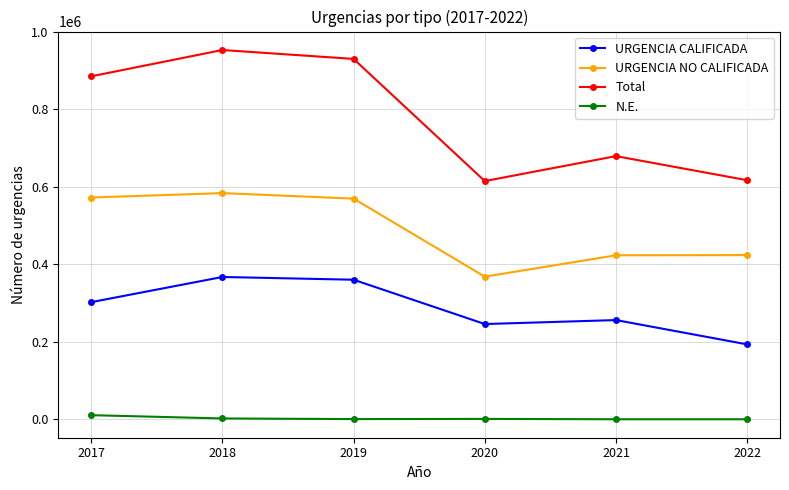

True or false: N.E. and URGENCIA CALIFICADA cross at least once.

False